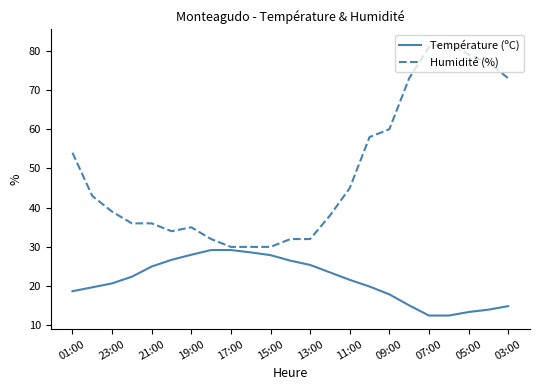

Rank the series by their maximum value, from highest to lowest.

Humidité (%), Température (ºC)